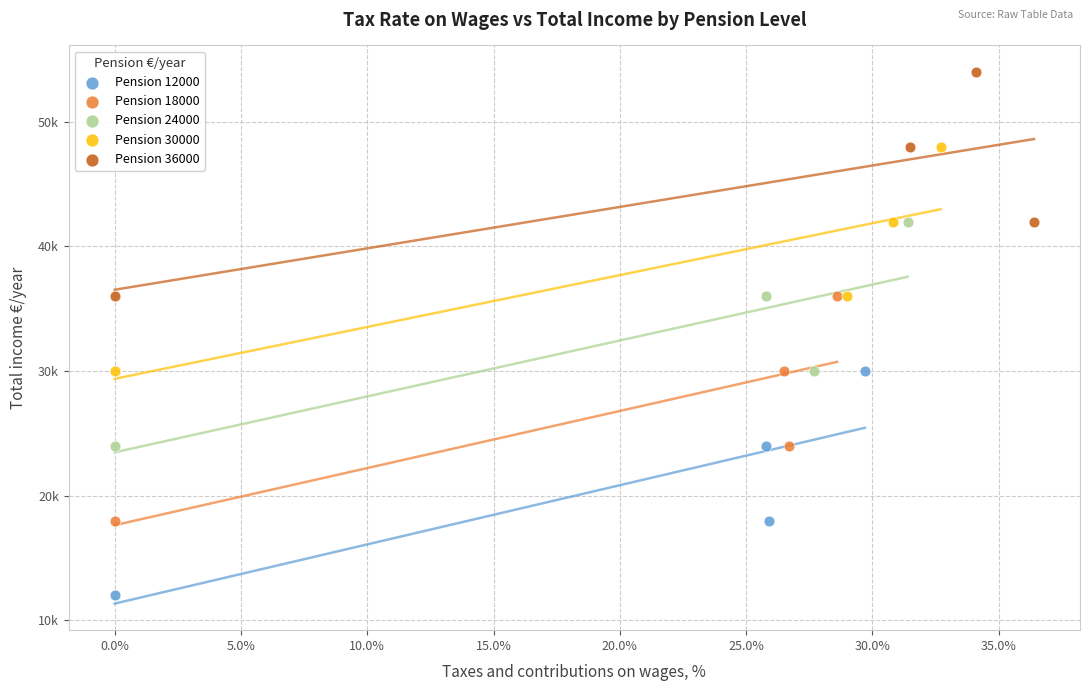

What are all the series names shown in the legend?

Pension 12000, Pension 18000, Pension 24000, Pension 30000, Pension 36000